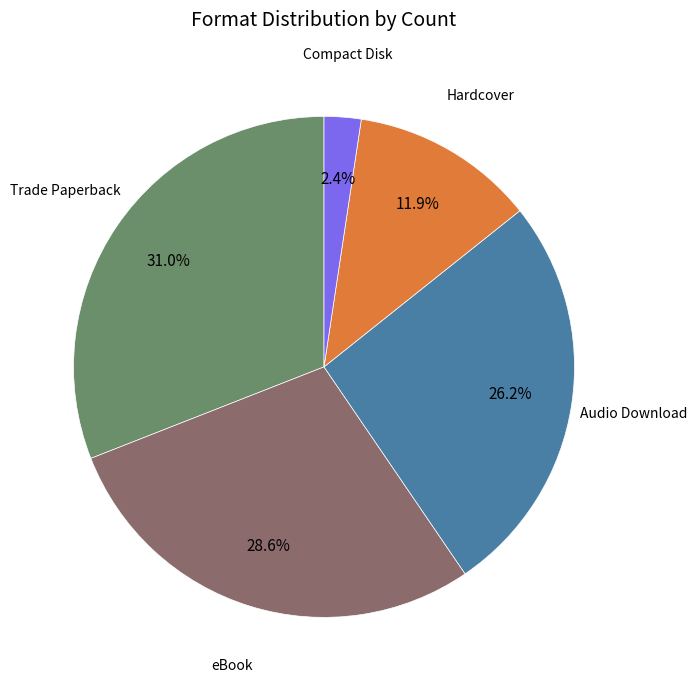

What is the total percentage of Hardcover and Trade Paperback?

42.9%